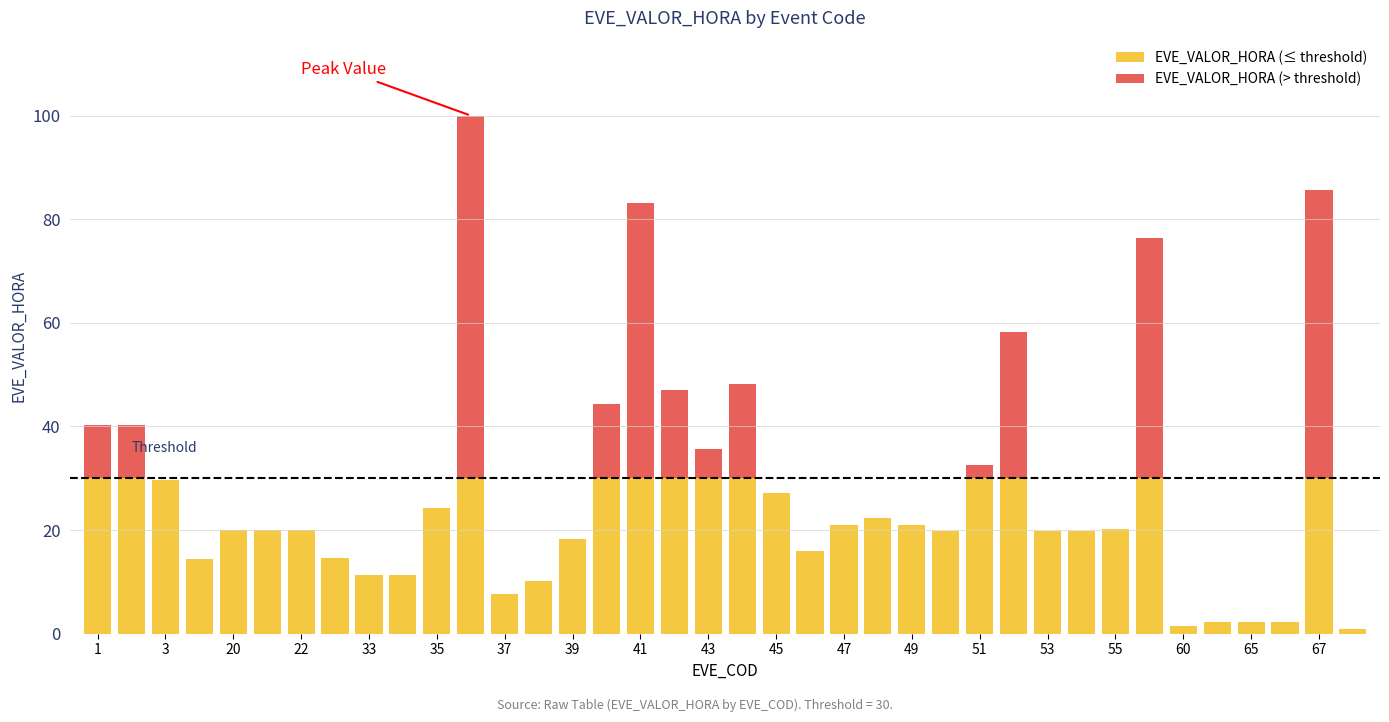

What is the highest value of the EVE_VALOR_HORA (≤ threshold) series?

30.0